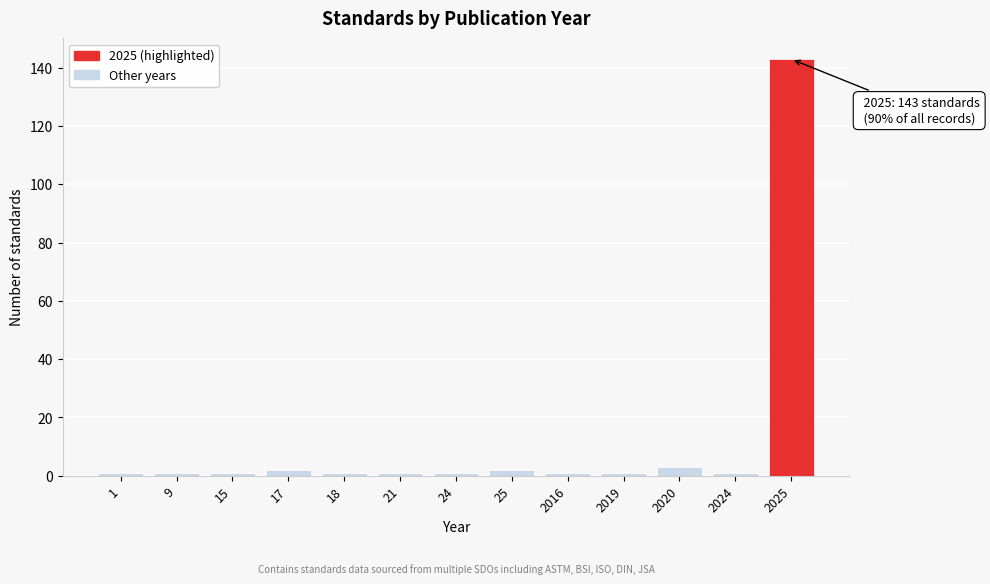

Reading left to right, transcribe all the data shown in this chart.

1	1	1	2	1	1	1	2	1	1	3	1	143